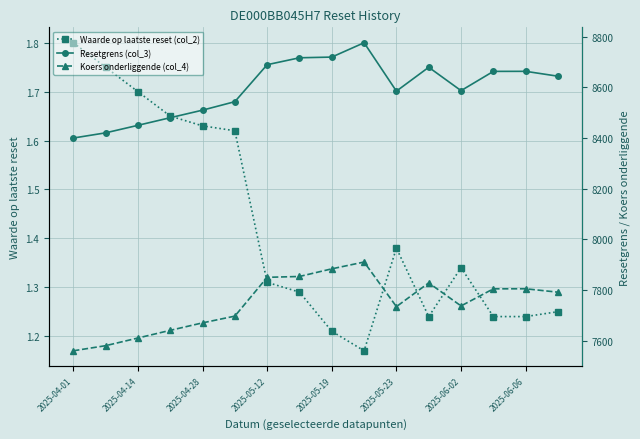

What is the smallest value displayed?

1.2